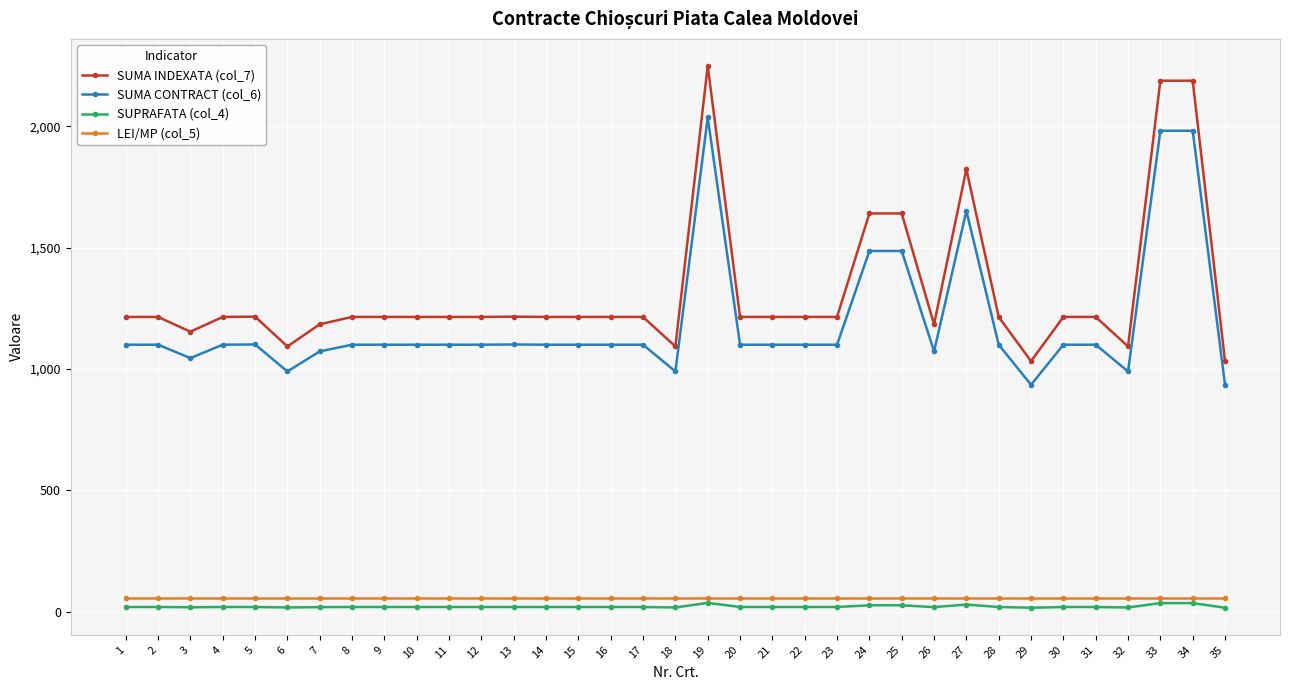

Which series has the largest total across all categories?

SUMA INDEXATA (col_7)